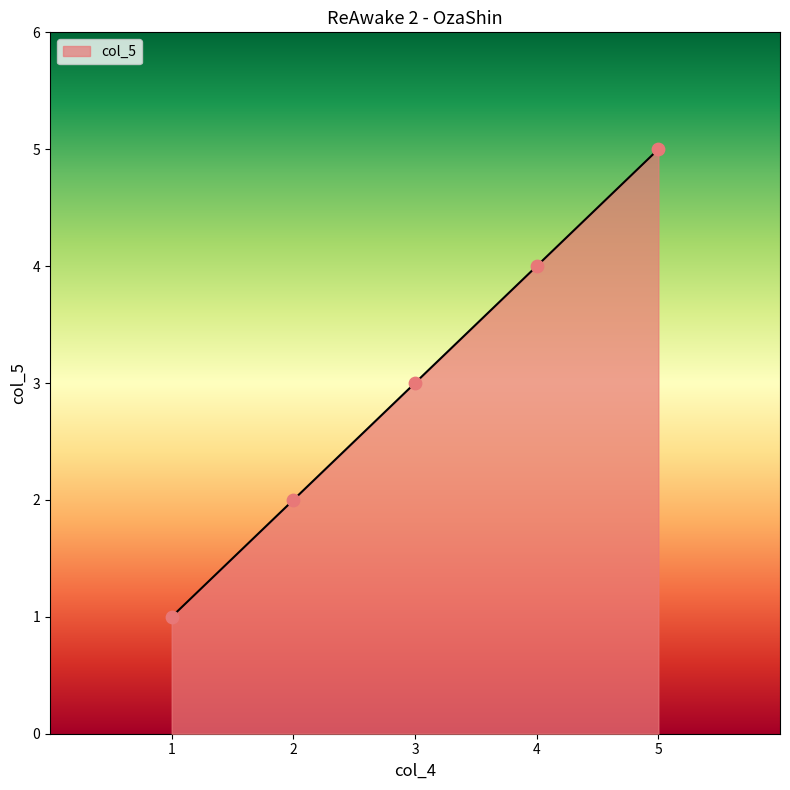

What is the change in value from 1 to 2?

+1